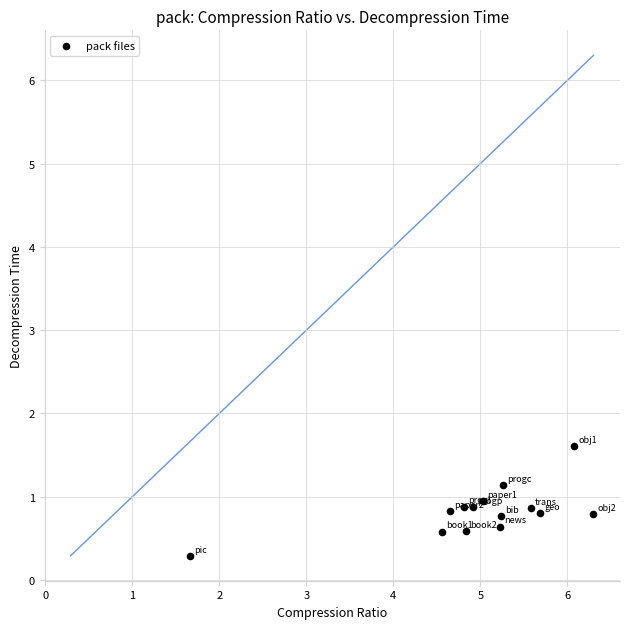

What Y value in the scatter plot is closest to 0?

0.3